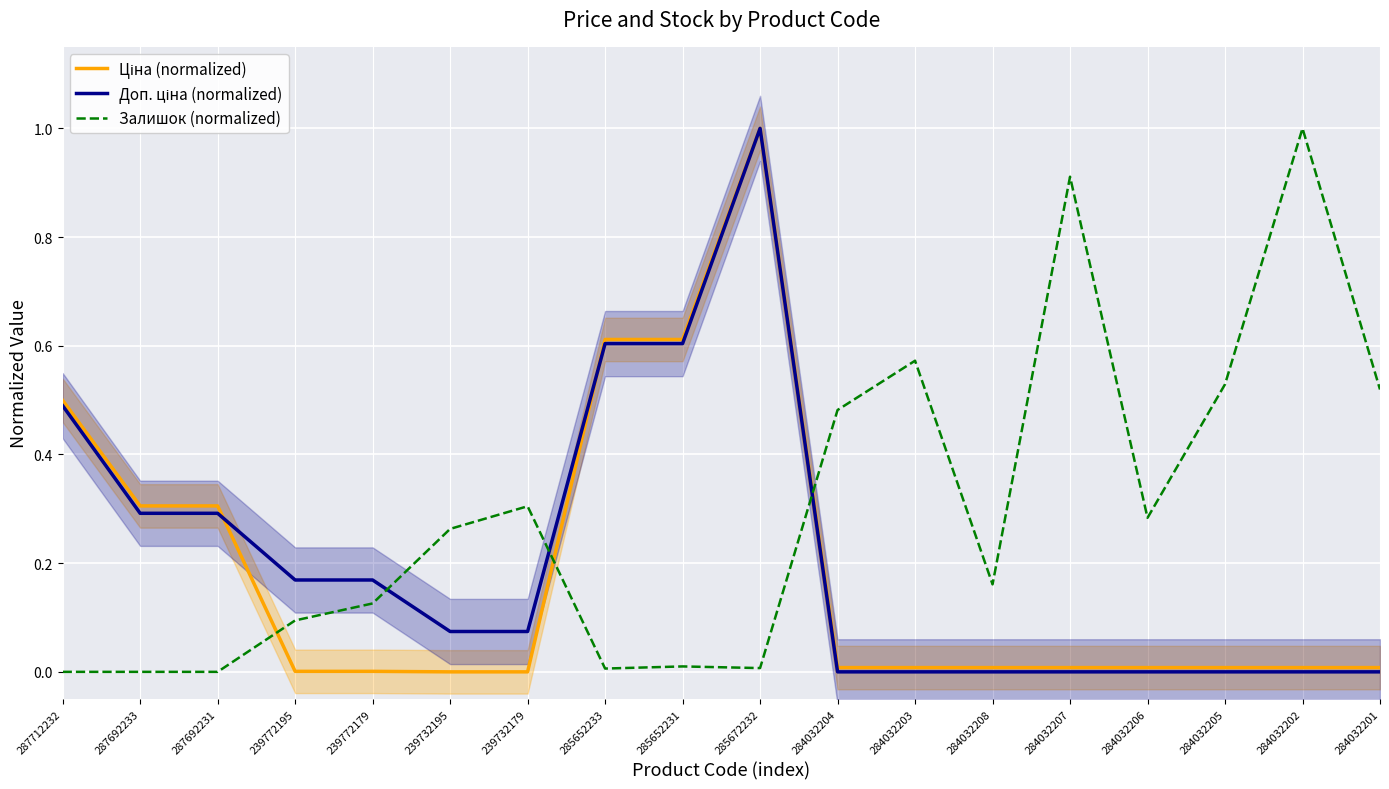

Between 284032207 and 284032201, which series saw the biggest shift?

Залишок (normalized)